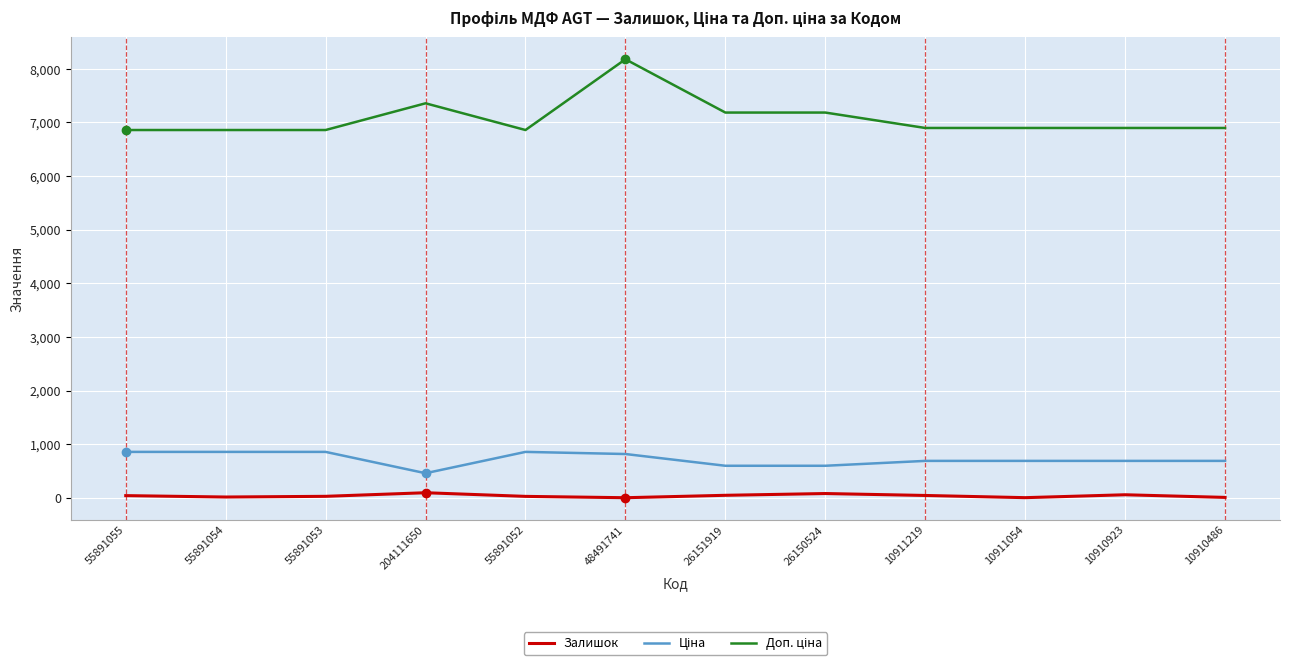

True or false: Залишок has a value of 16.0 at 55891054.

True